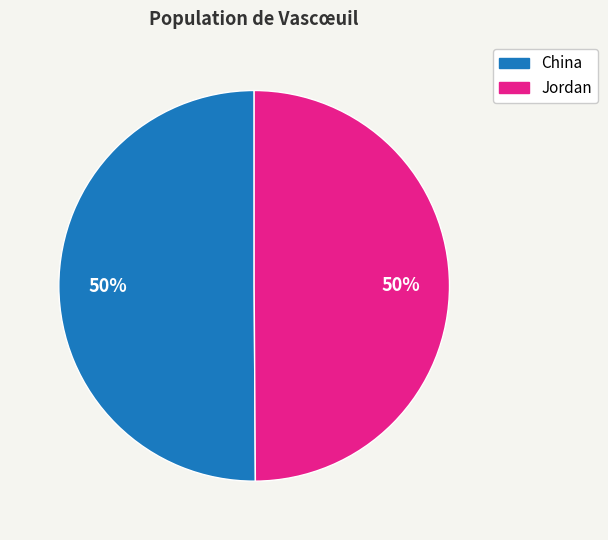

What is the ratio of the value at Jordan to the value at China?

1.0